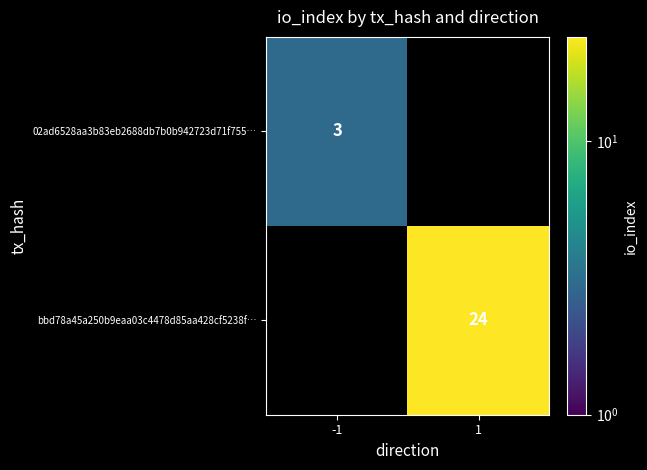

The value of bbd78a45a250b9eaa03c4478d85aa428cf5238f… at 1 is 24. True or false?

True